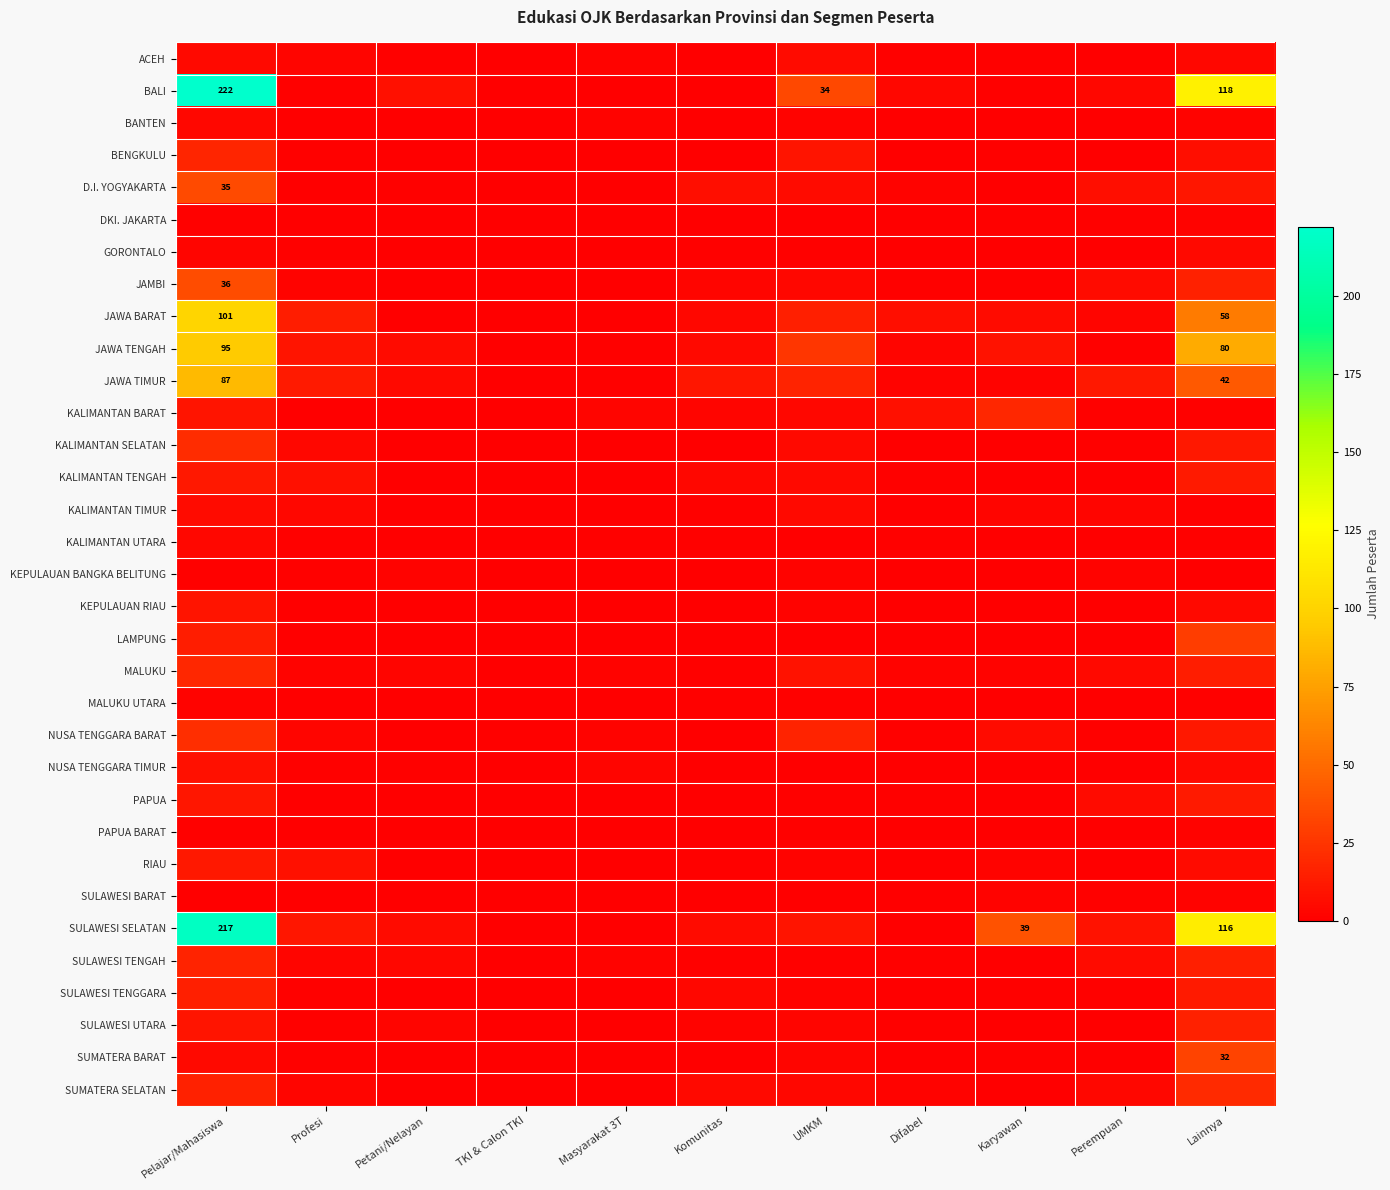

The JAWA TENGAH series shows 95 at Pelajar/Mahasiswa. True or false?

True